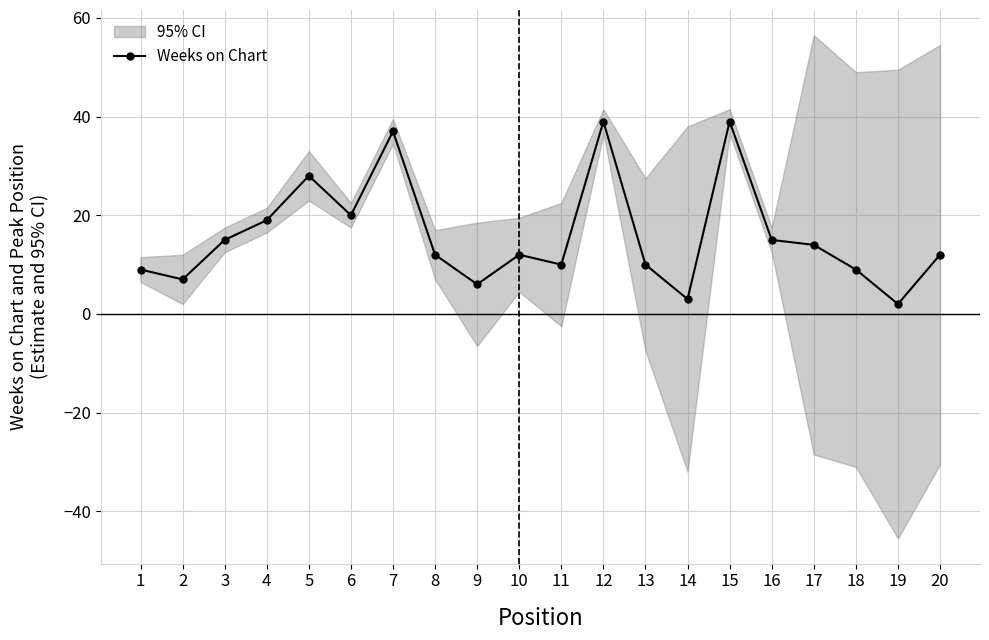

Is it true that the value at 14 is 4?

False